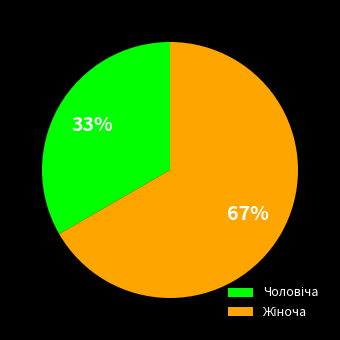

Does any single category account for the majority?

Yes